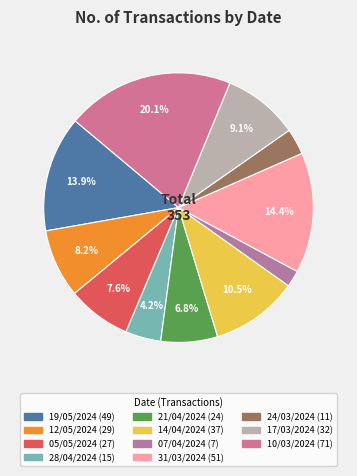

To the nearest percent, what portion does 17/03/2024 represent?

9%